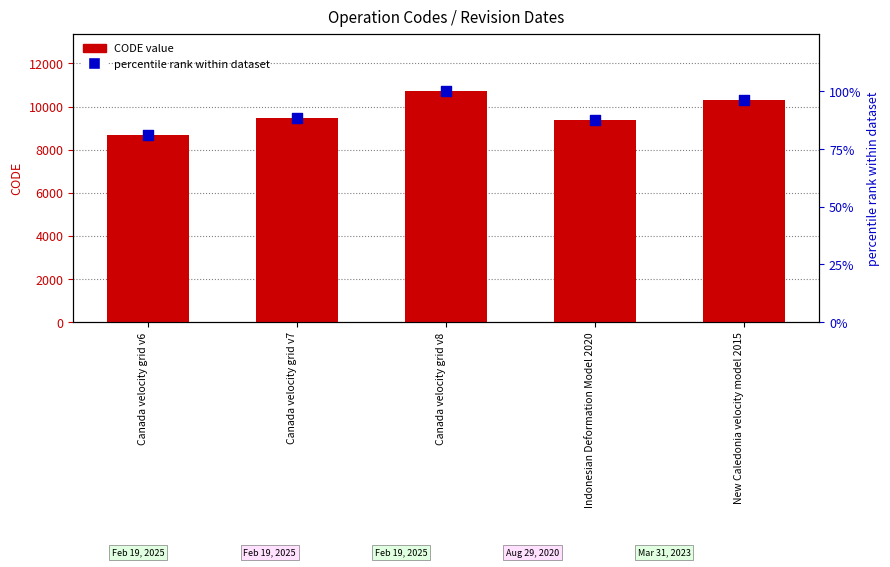

Which series contains the lowest Y value?

percentile rank within dataset